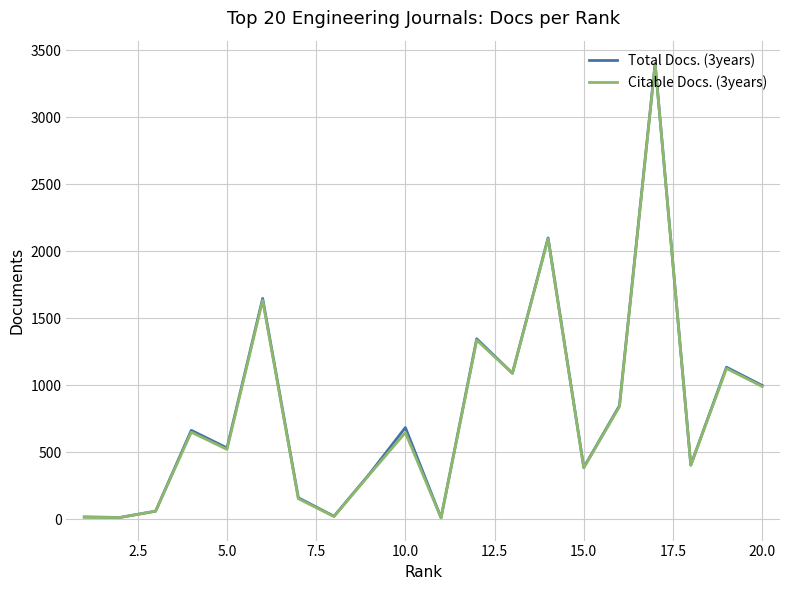

Which series has the largest range (max minus min)?

Total Docs. (3years)